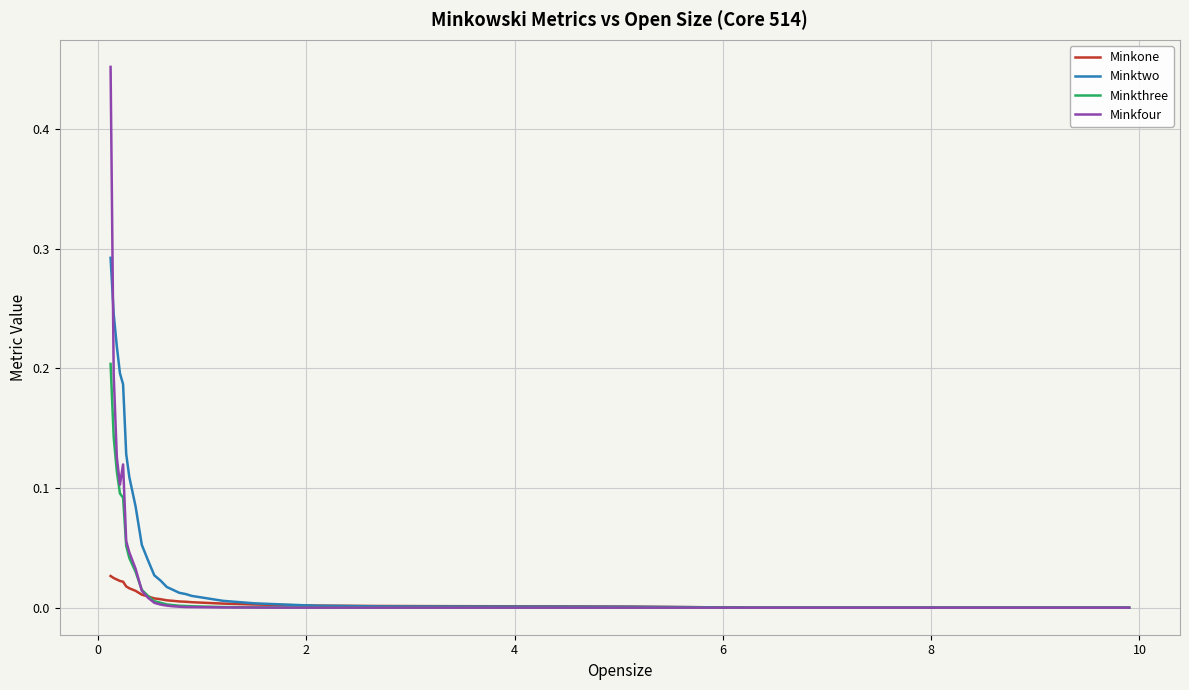

Which series has the largest range (max minus min)?

Minkfour